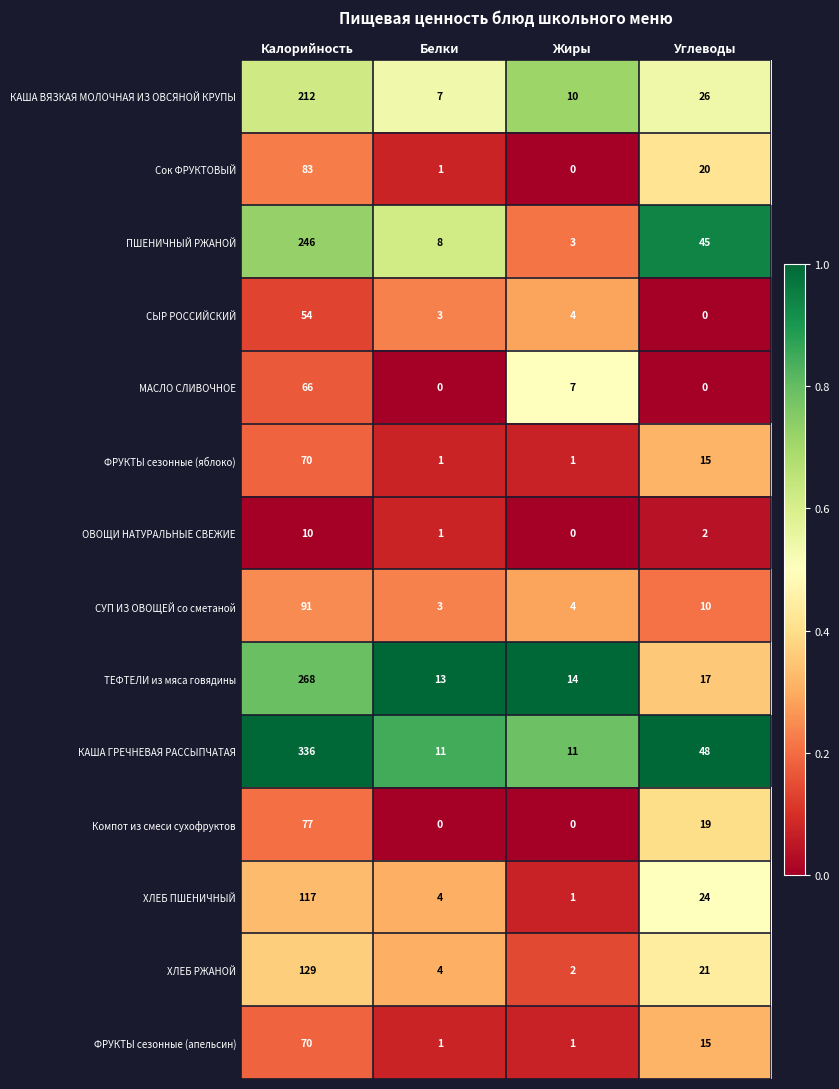

The value of ФРУКТЫ сезонные (яблоко) at Калорийность is 70. True or false?

True